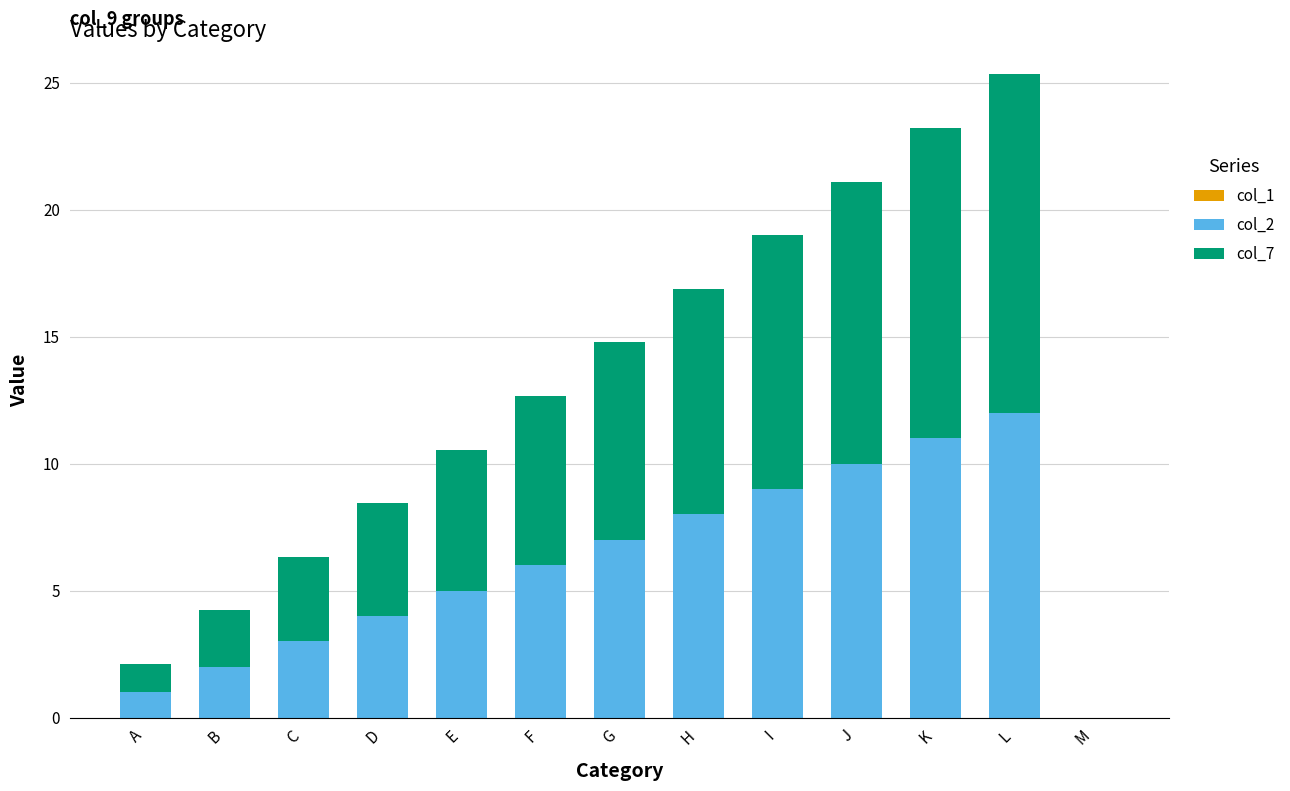

Reading right to left, transcribe the values for col_2.

M=0.0	L=12.0	K=11.0	J=10.0	I=9.0	H=8.0	G=7.0	F=6.0	E=5.0	D=4.0	C=3.0	B=2.0	A=1.0